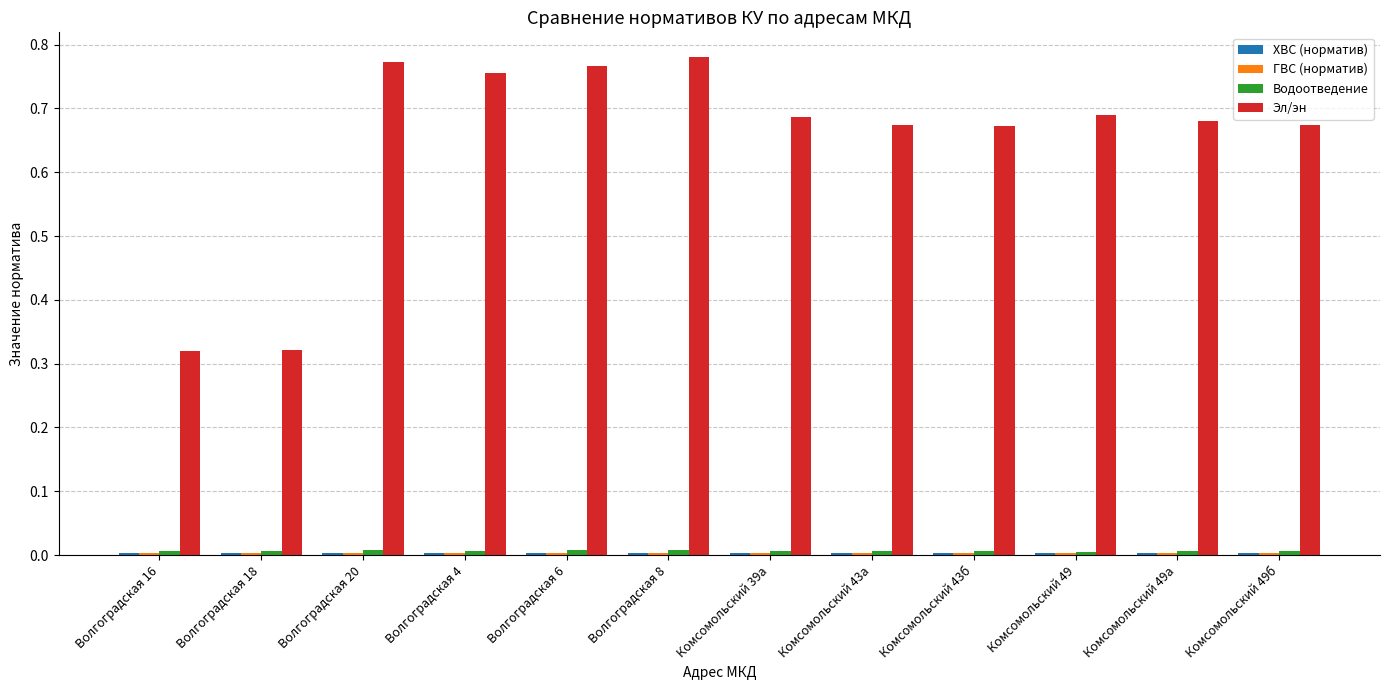

Which series has the widest spread of values?

Эл/эн